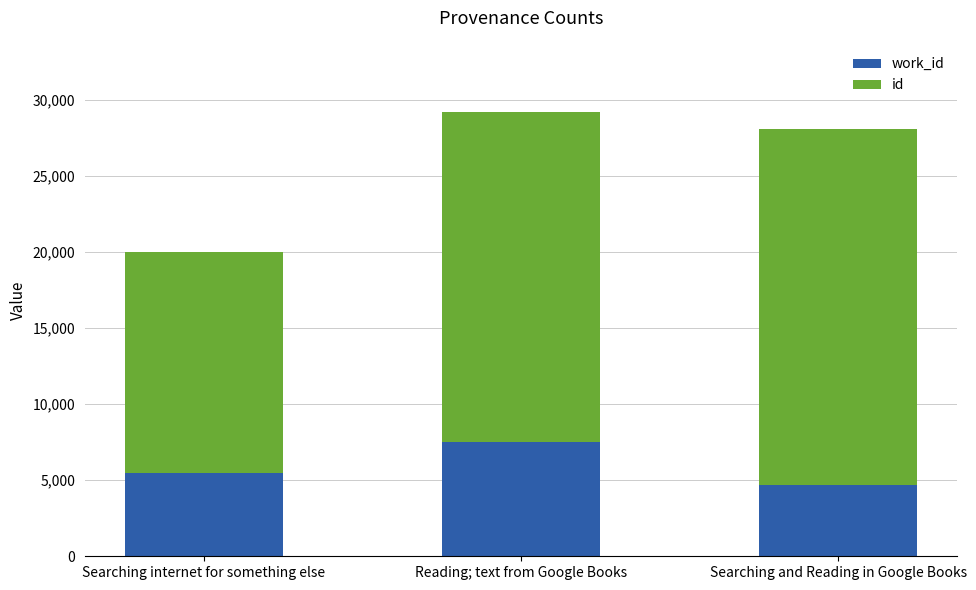

What is the total value across all series at Searching internet for something else?

20038